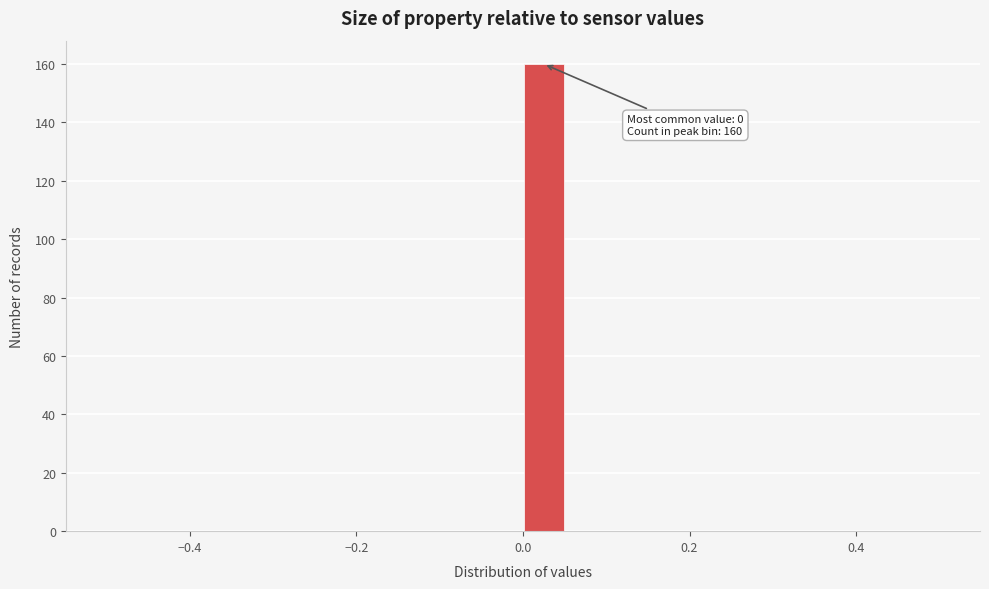

Read against the x-axis, roughly where is the centre of the tallest bar?

0.02